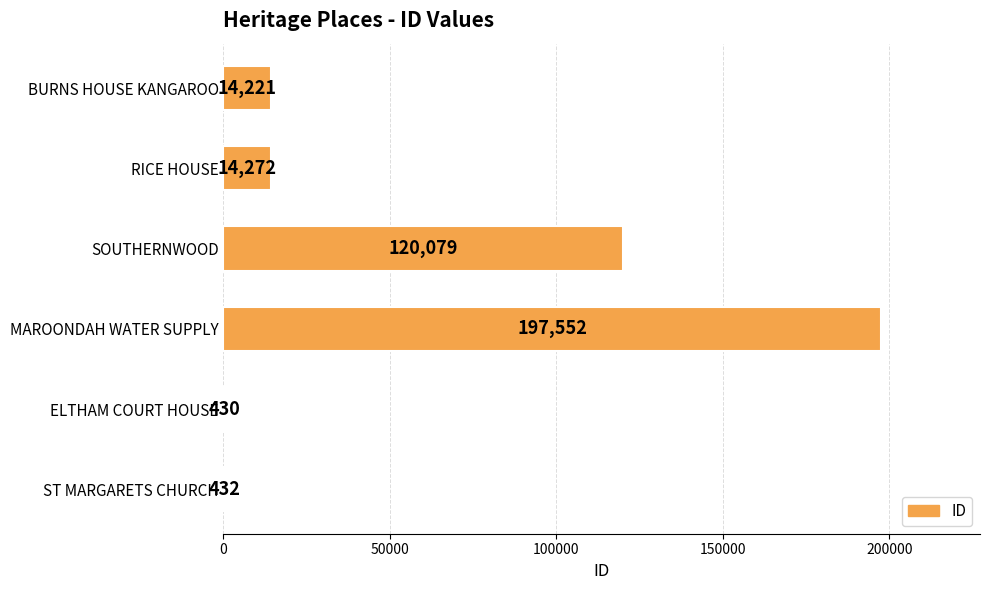

Reading top to bottom, list all the values displayed in this chart.

BURNS HOUSE KANGAROO=14221	RICE HOUSE=14272	SOUTHERNWOOD=120079	MAROONDAH WATER SUPPLY=197552	ELTHAM COURT HOUSE=430	ST MARGARETS CHURCH=432